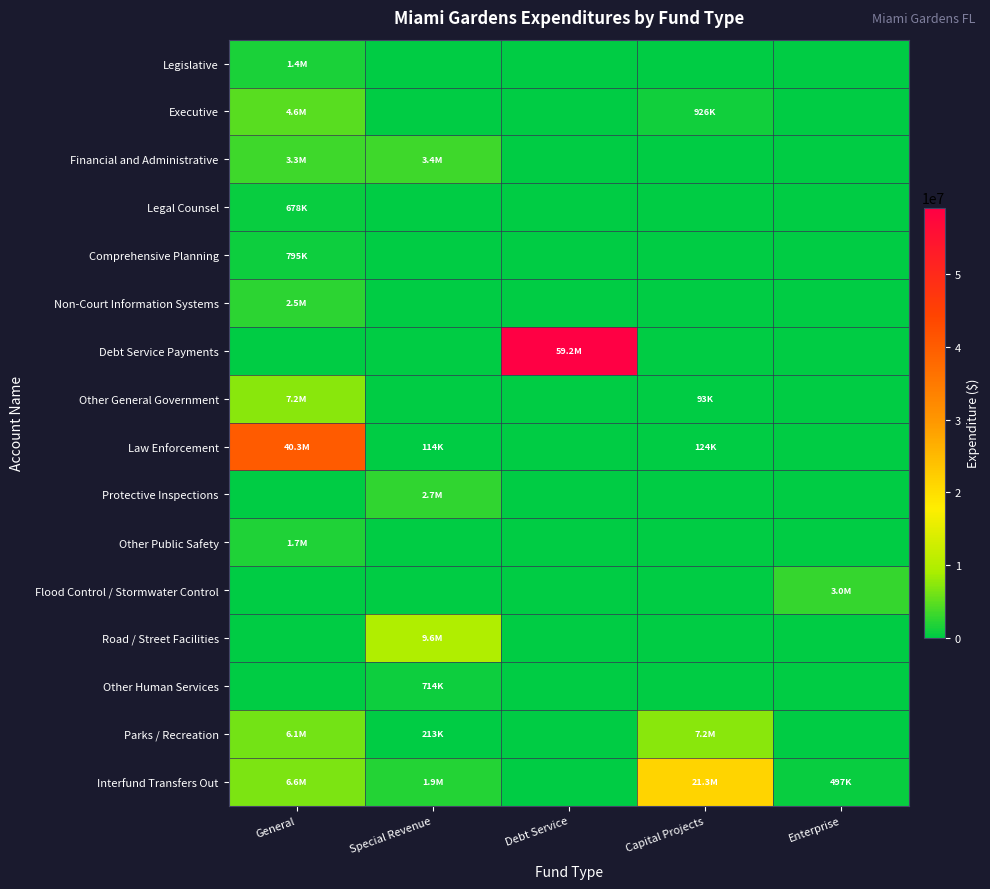

Reading left to right, what are all the values shown in this chart?

Legislative: General=1442360	Special Revenue=0	Debt Service=0	Capital Projects=0	Enterprise=0
Executive: General=4632893	Special Revenue=0	Debt Service=0	Capital Projects=925629	Enterprise=0
Financial and Administrative: General=3312349	Special Revenue=3372860	Debt Service=0	Capital Projects=0	Enterprise=0
Legal Counsel: General=677615	Special Revenue=0	Debt Service=0	Capital Projects=0	Enterprise=0
Comprehensive Planning: General=795328	Special Revenue=0	Debt Service=0	Capital Projects=0	Enterprise=0
Non-Court Information Systems: General=2484993	Special Revenue=0	Debt Service=0	Capital Projects=0	Enterprise=0
Debt Service Payments: General=0	Special Revenue=0	Debt Service=59186333	Capital Projects=0	Enterprise=0
Other General Government: General=7191493	Special Revenue=0	Debt Service=0	Capital Projects=92877	Enterprise=0
Law Enforcement: General=40314060	Special Revenue=114069	Debt Service=0	Capital Projects=124250	Enterprise=0
Protective Inspections: General=0	Special Revenue=2668643	Debt Service=0	Capital Projects=0	Enterprise=0
Other Public Safety: General=1703517	Special Revenue=0	Debt Service=0	Capital Projects=0	Enterprise=0
Flood Control / Stormwater Control: General=0	Special Revenue=0	Debt Service=0	Capital Projects=0	Enterprise=2961894
Road / Street Facilities: General=0	Special Revenue=9567156	Debt Service=0	Capital Projects=0	Enterprise=0
Other Human Services: General=0	Special Revenue=713606	Debt Service=0	Capital Projects=0	Enterprise=0
Parks / Recreation: General=6081104	Special Revenue=212540	Debt Service=0	Capital Projects=7238810	Enterprise=0
Interfund Transfers Out: General=6560693	Special Revenue=1854715	Debt Service=0	Capital Projects=21320112	Enterprise=496930